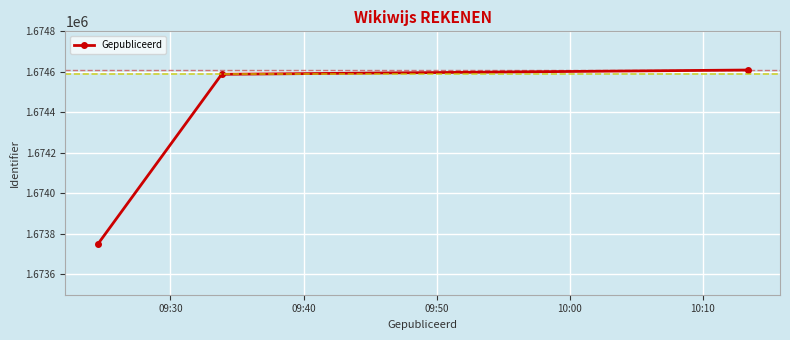

What is the difference between the maximum and minimum values?

859